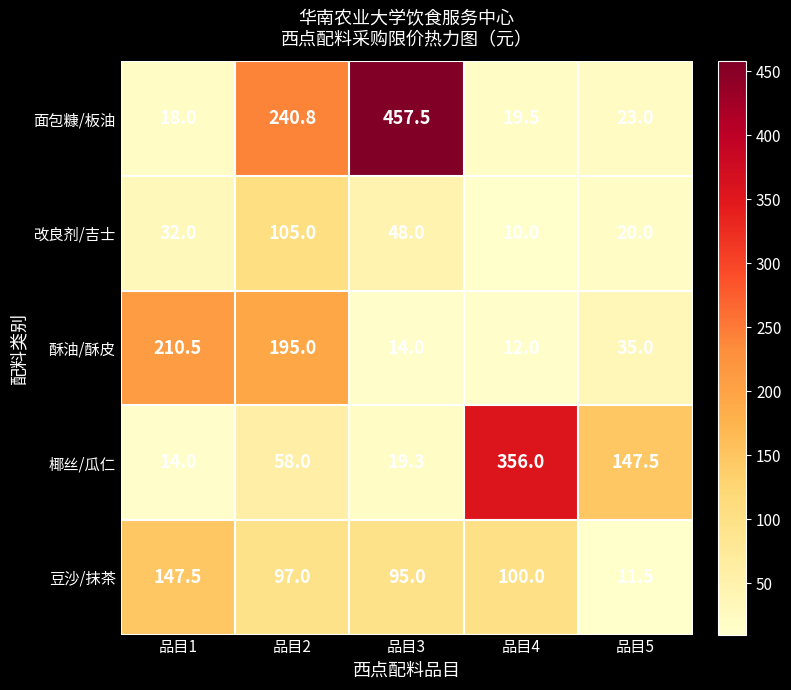

What is the minimum value shown in the chart?

10.0